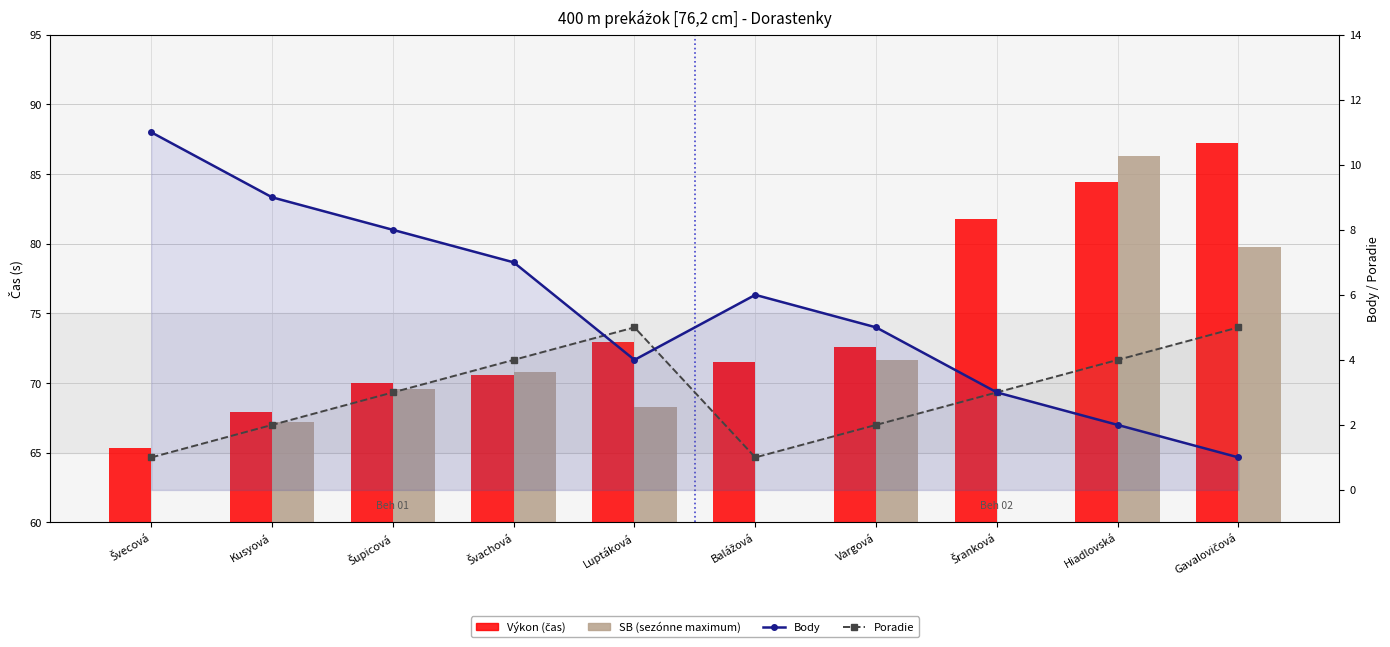

Count the Poradie values in the range 2 to 4.

6